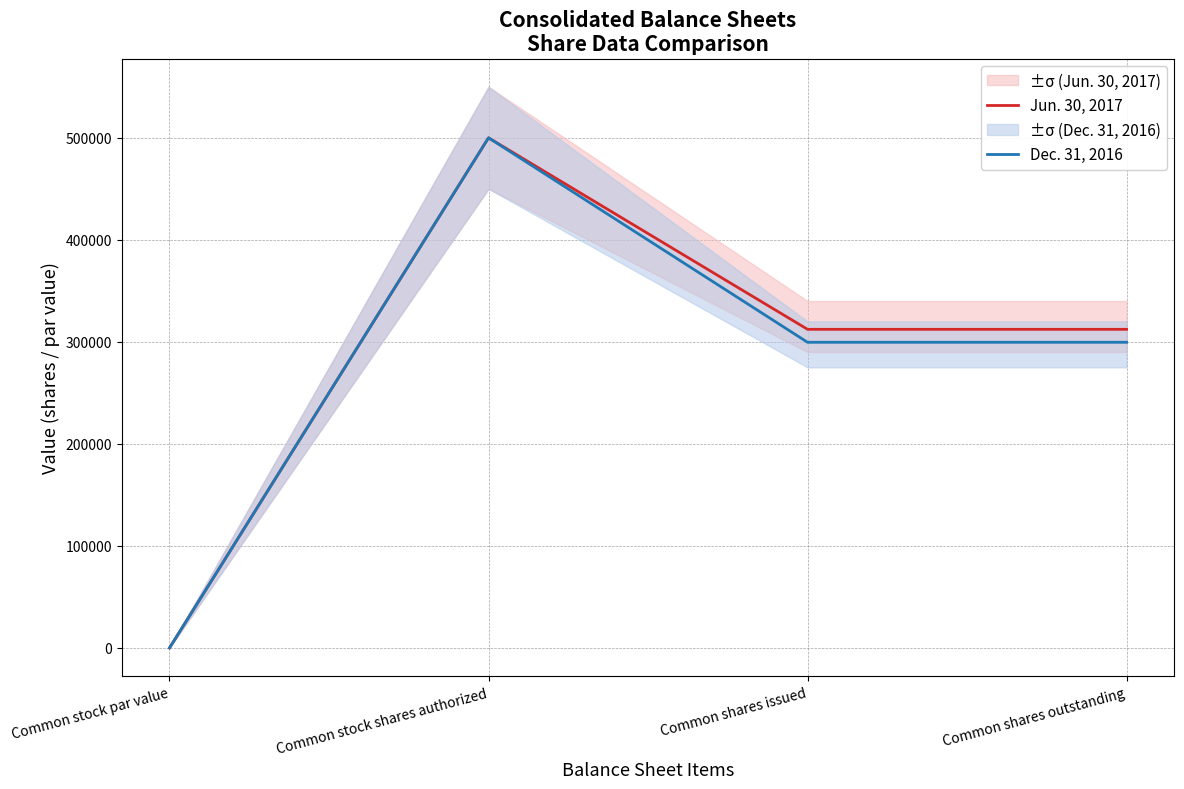

At which category is the sum across all series the highest?

Common stock shares authorized